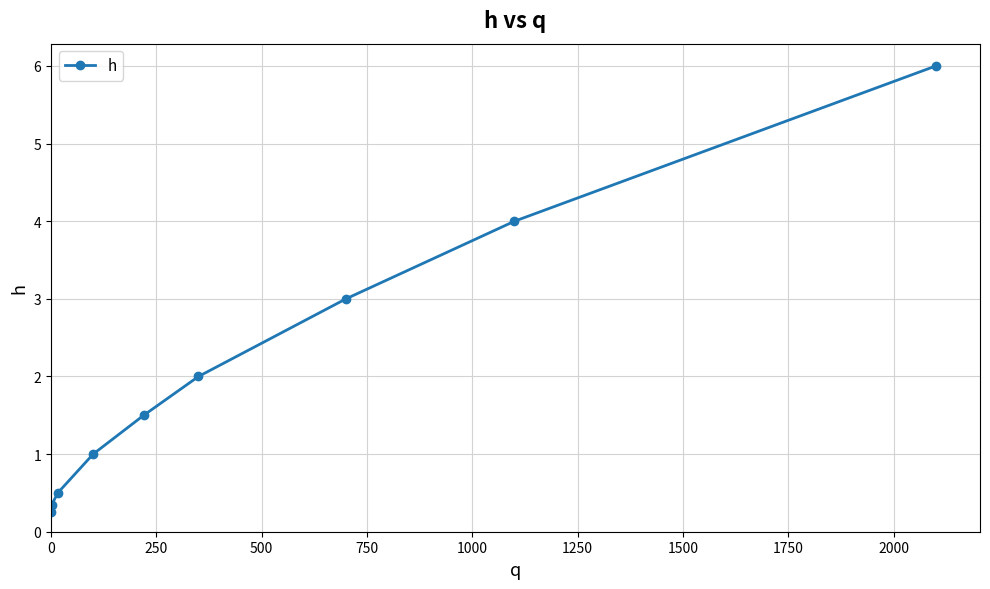

Count the number of data series in this chart.

1